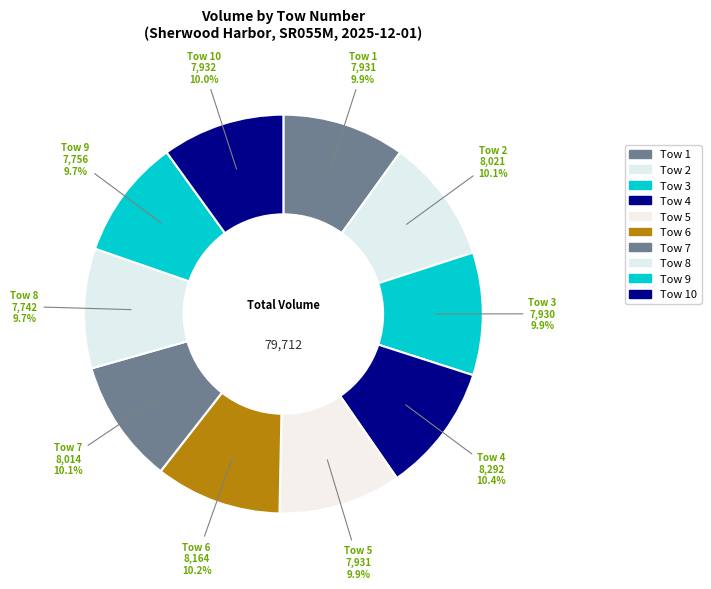

What is the smallest slice in the pie chart?

8